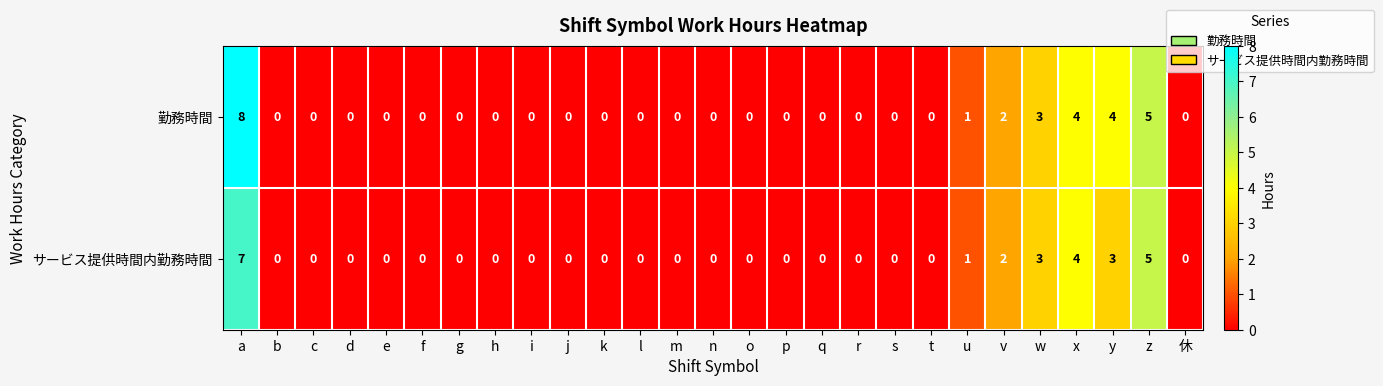

Is it true that 勤務時間 equals -4 at i?

False